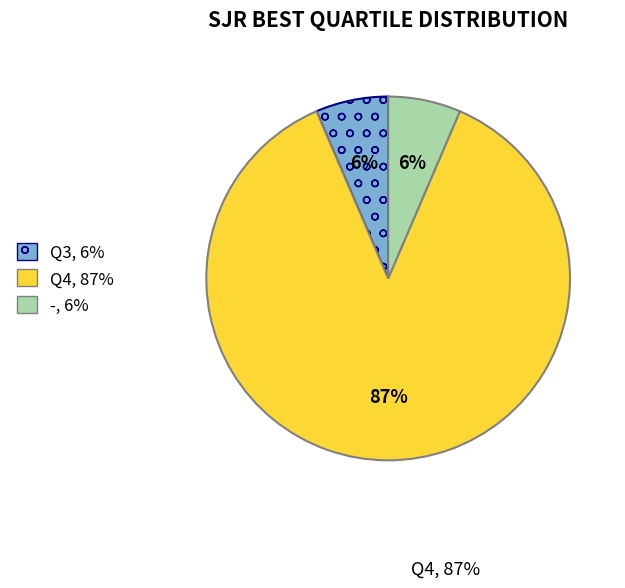

Is it true that Q4 is 75% of the pie?

False